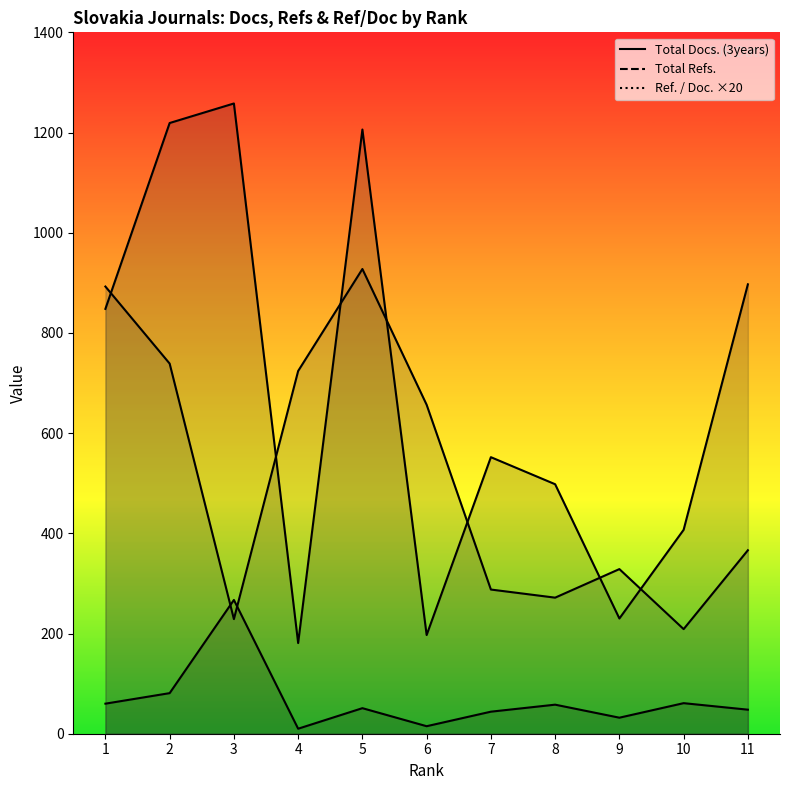

List the labels in order of Ref. / Doc. value, smallest first.

10, 3, 8, 7, 9, 11, 6, 4, 2, 1, 5